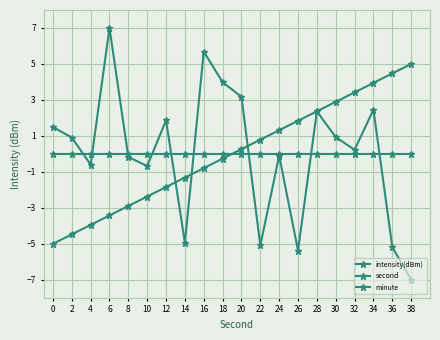

How many lines are shown in the chart?

3